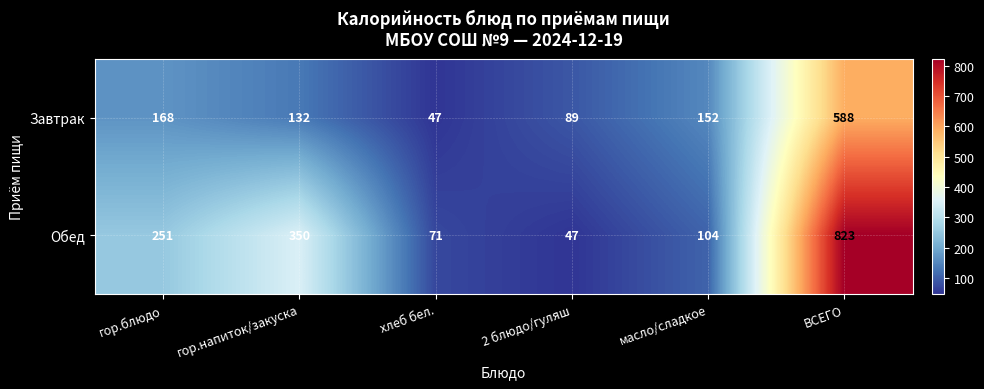

What is the spread (max minus min) of values at хлеб бел.?

24